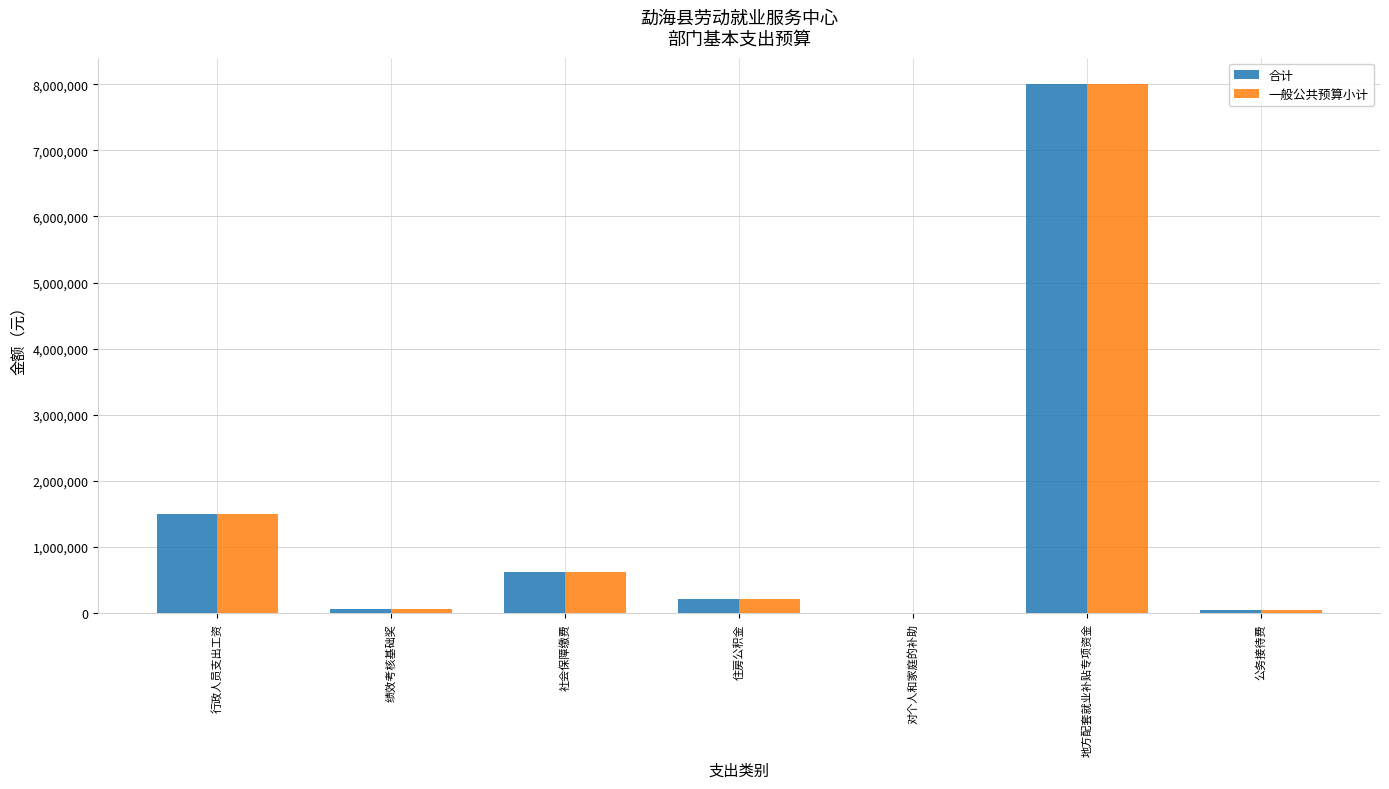

What is the total value across all series at 对个人和家庭的补助?

17880.0